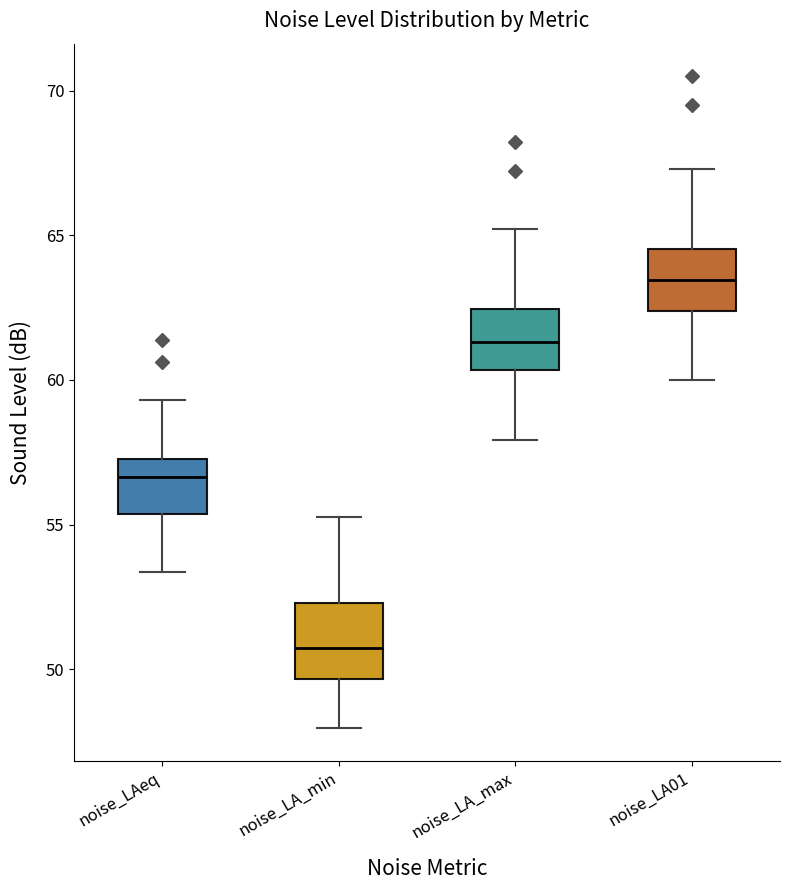

Which box has the lowest median line?

noise_LA_min